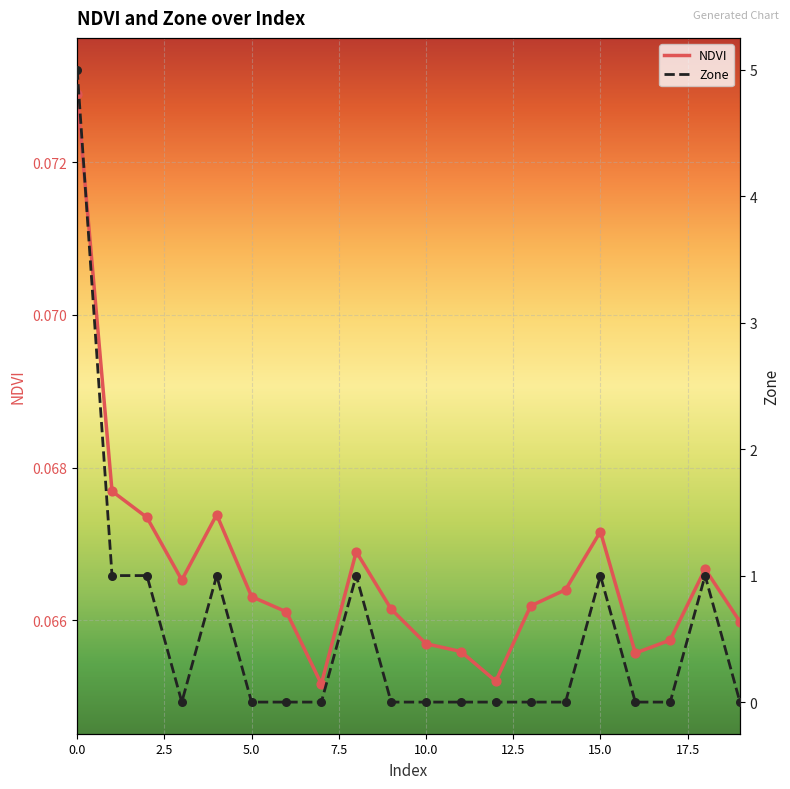

Which series has the largest Y range (max minus min)?

Zone